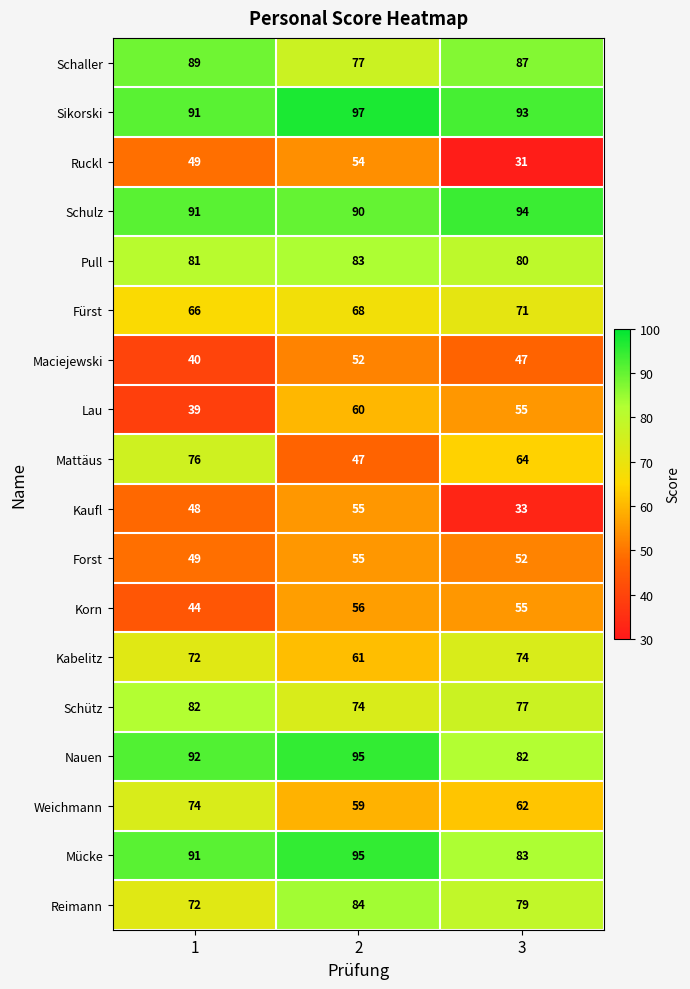

True or false: Lau has a value of 65 at 1.

False